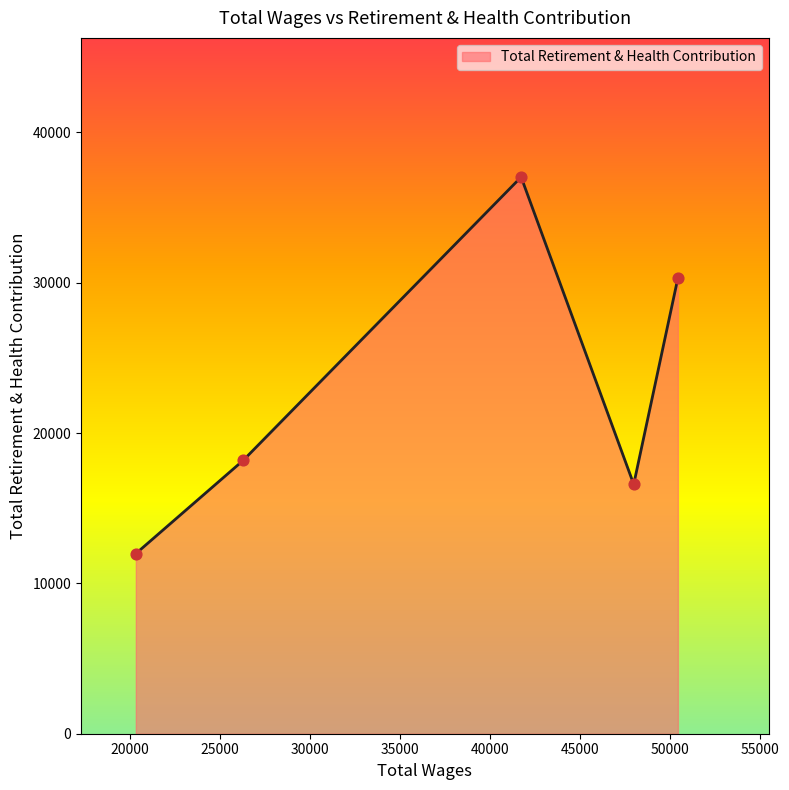

How many interior local peaks (higher than both neighbors) does the data have?

1